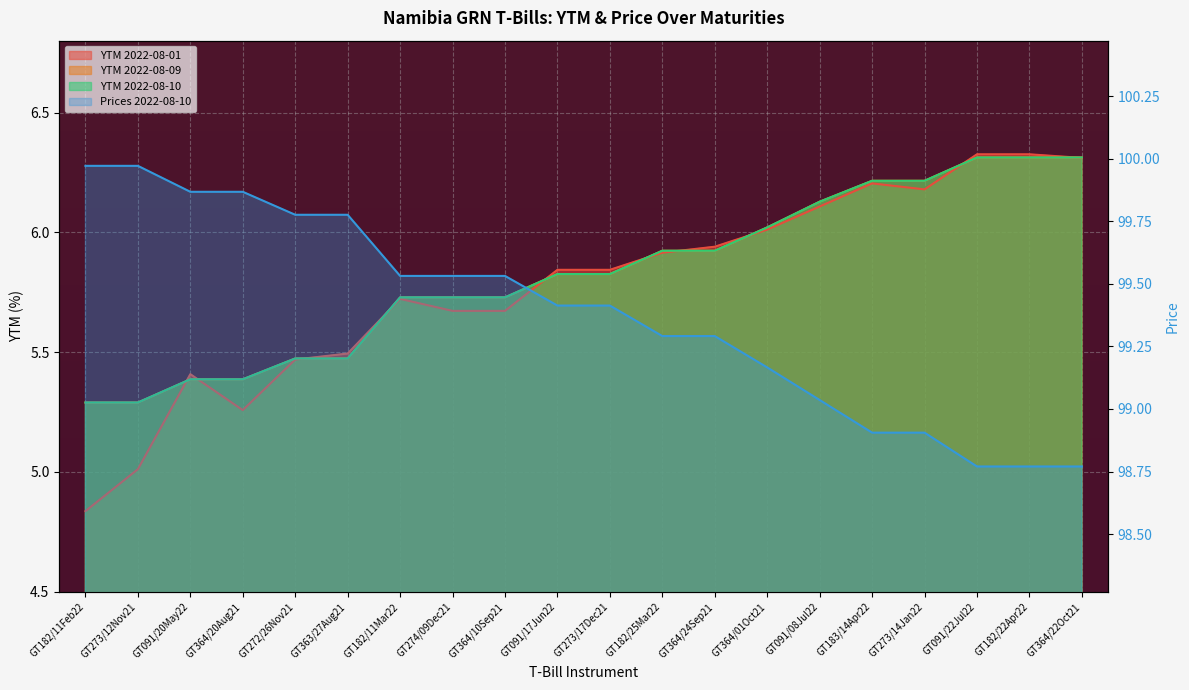

The value of YTM 2022-08-01 at GT091/22Jul22 is 9.7. True or false?

False